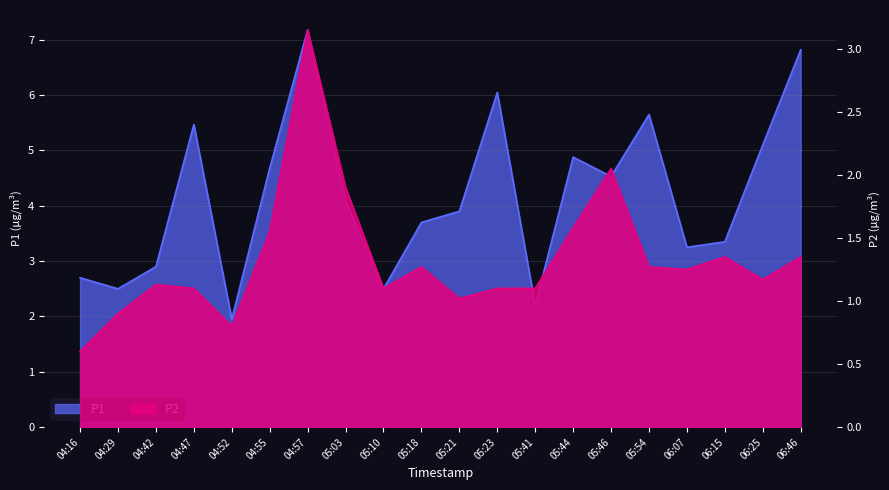

What position from the left is 05:41?

13